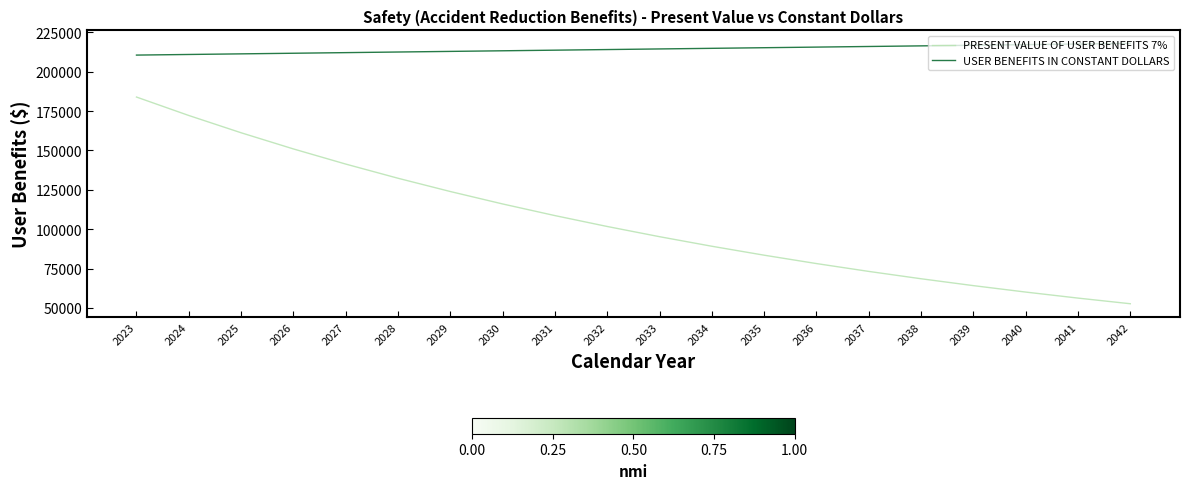

What is the sum of the USER BENEFITS IN CONSTANT DOLLARS values at 2029 and 2028?

425383.3